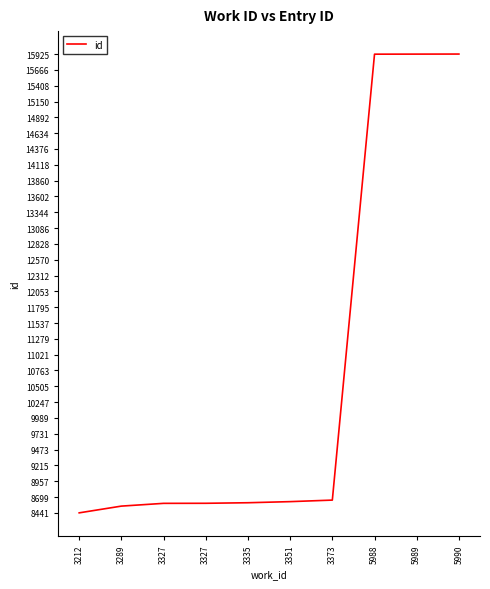

What is the smallest value displayed?

8441